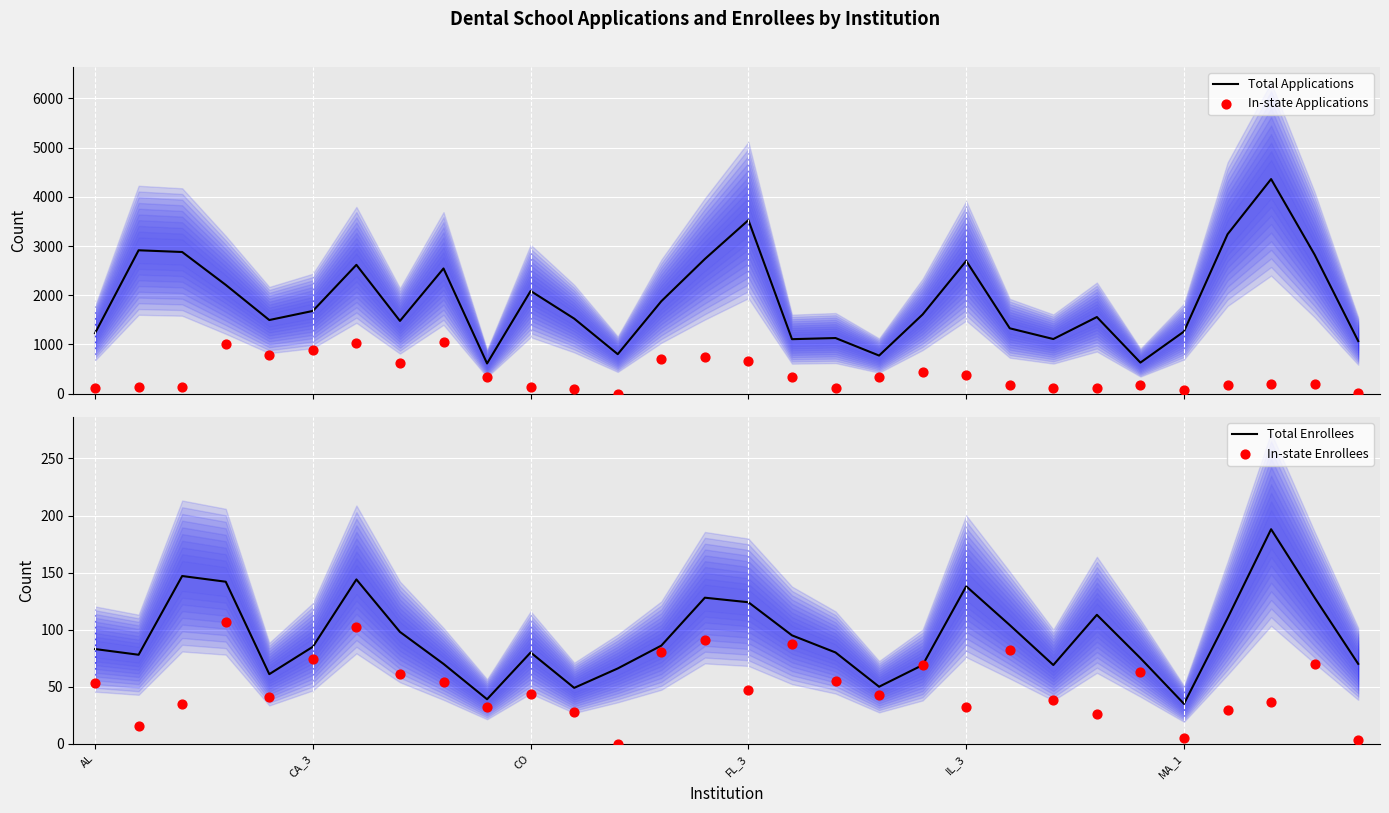

What is the total value across all series at 11?

1691